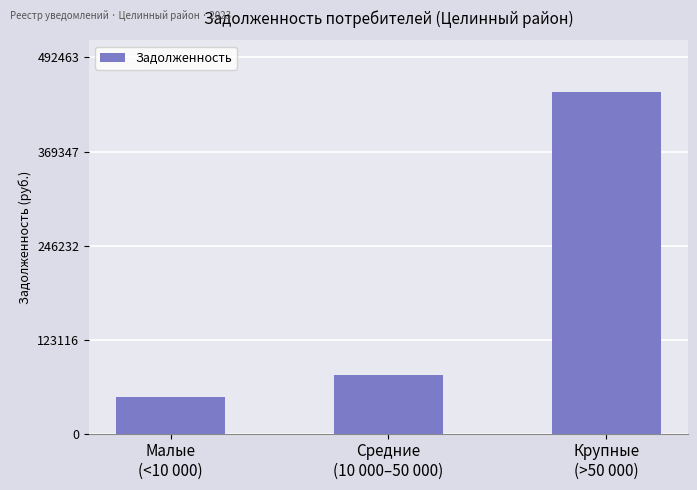

What is the difference between the second highest and minimum values?

29354.7